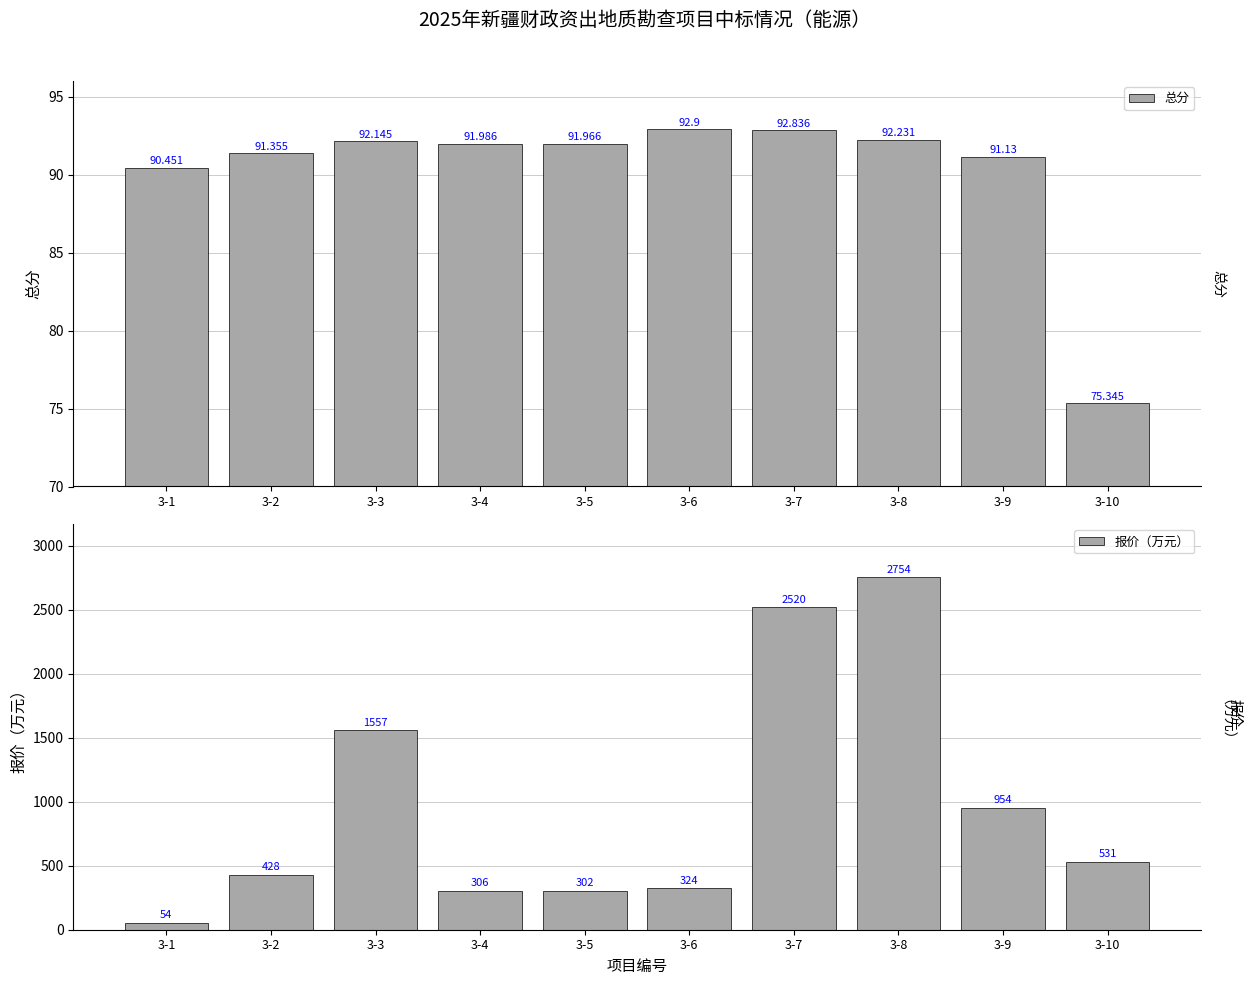

What is the value of the 报价（万元） bar at the 10th from the left?

531